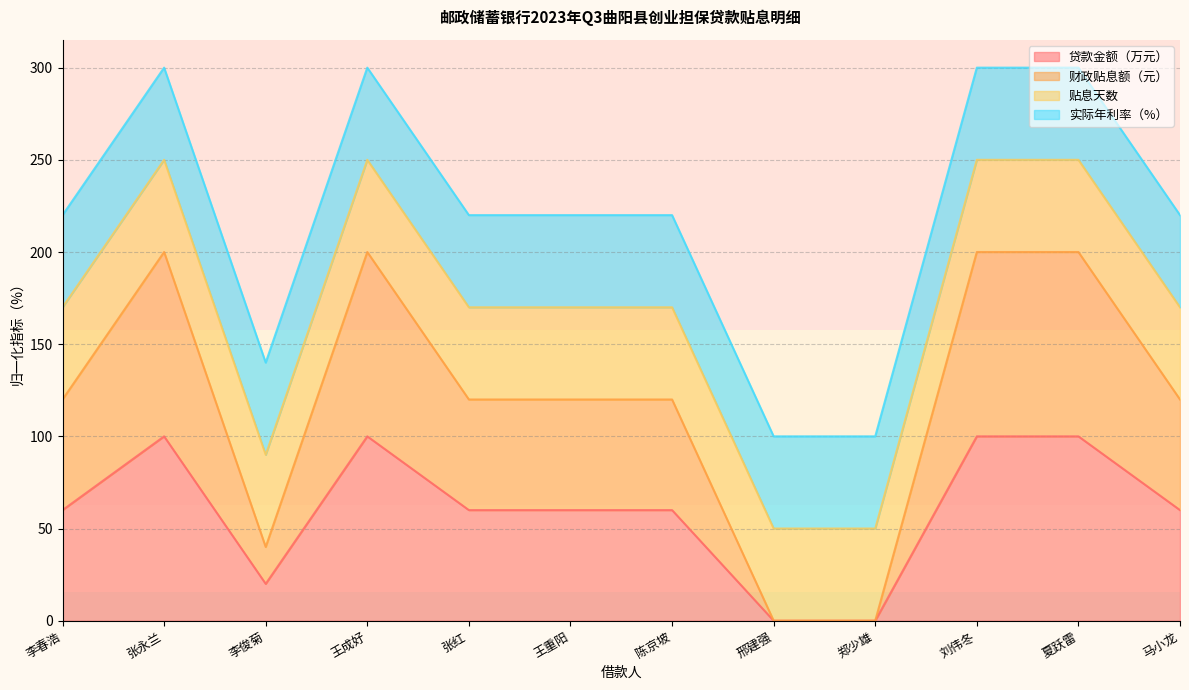

At which label is 贷款金额（万元） closest to 50?

李春浩